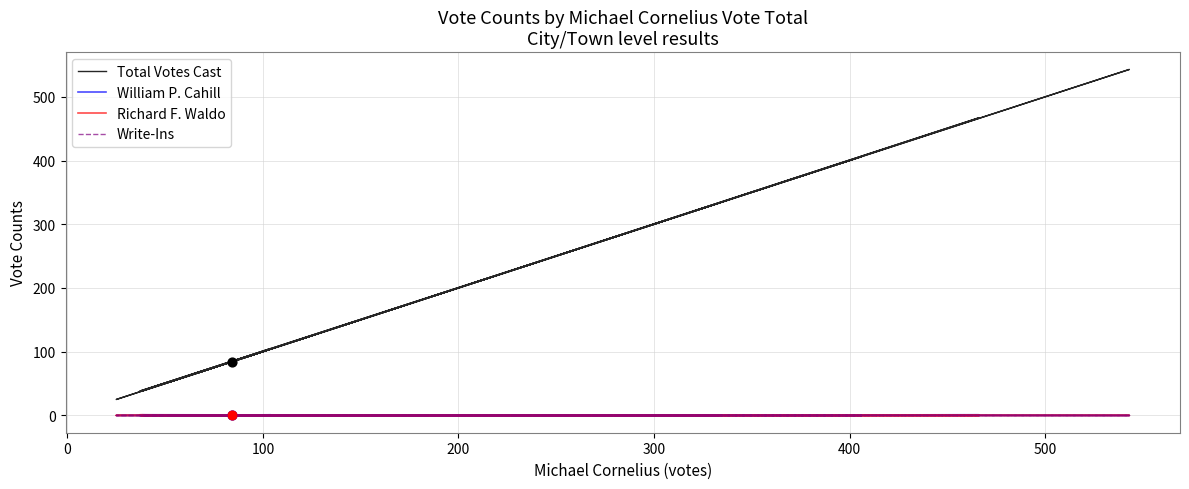

Which series contains the highest Y value?

Total Votes Cast